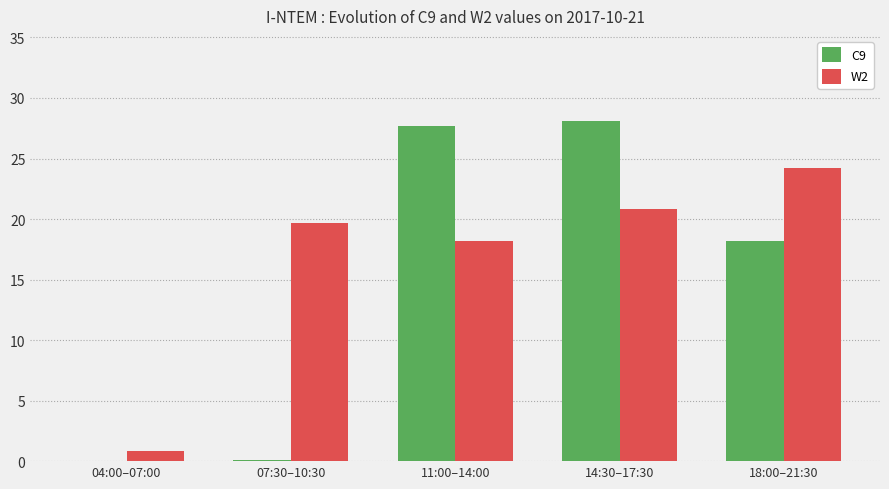

Is the value of C9 at 04:00–07:00 greater than the value of W2 at 07:30–10:30?

No